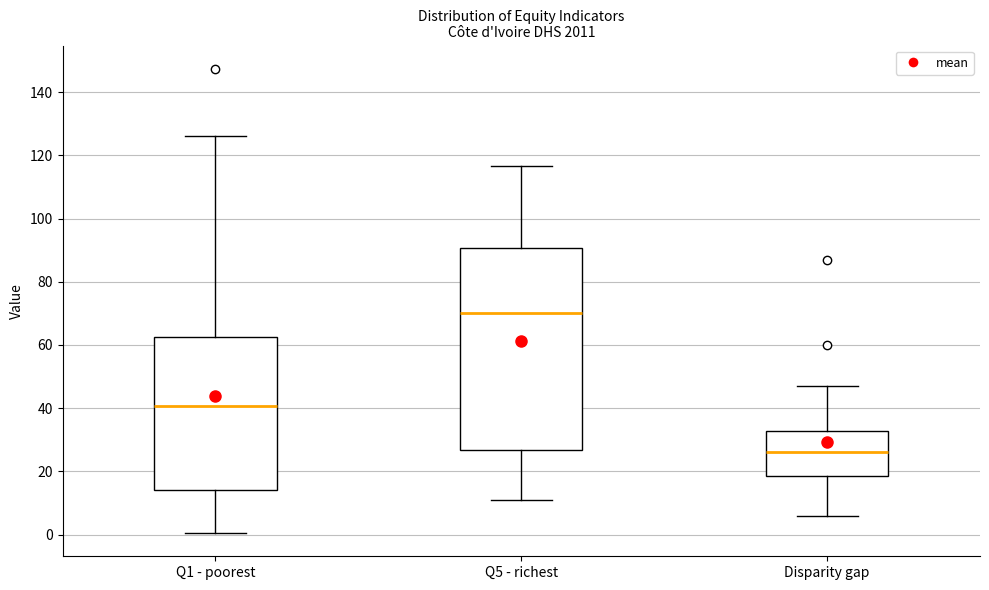

Which box has the highest median line?

Q5 - richest